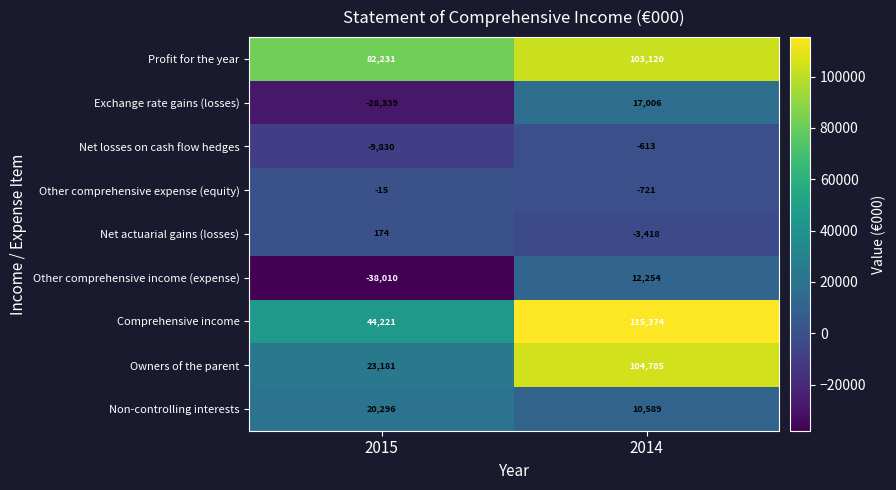

The Net losses on cash flow hedges series shows -399 at 2014. True or false?

False